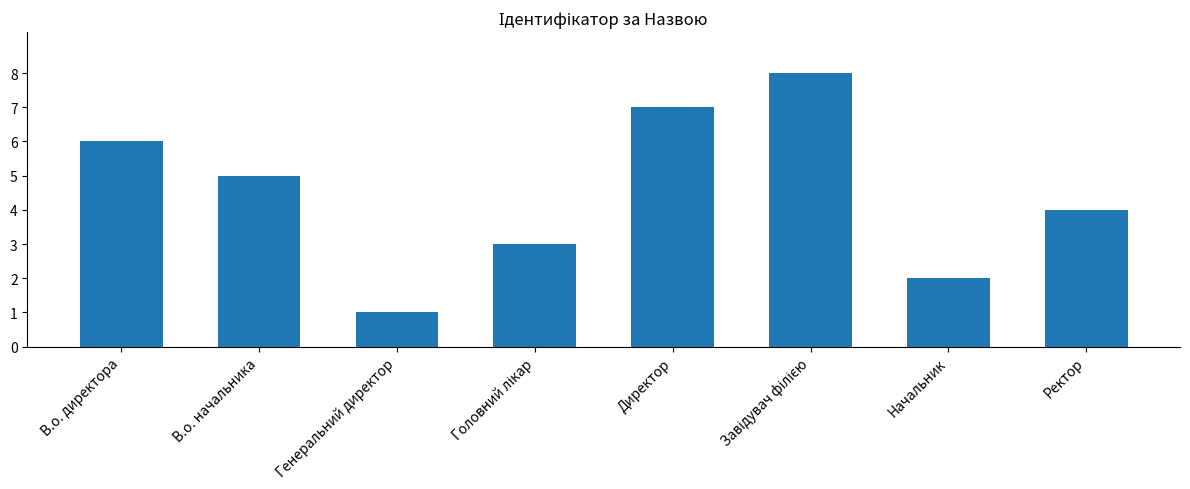

Approximately how many times larger is the value at В.о. директора compared to Ректор?

1.5